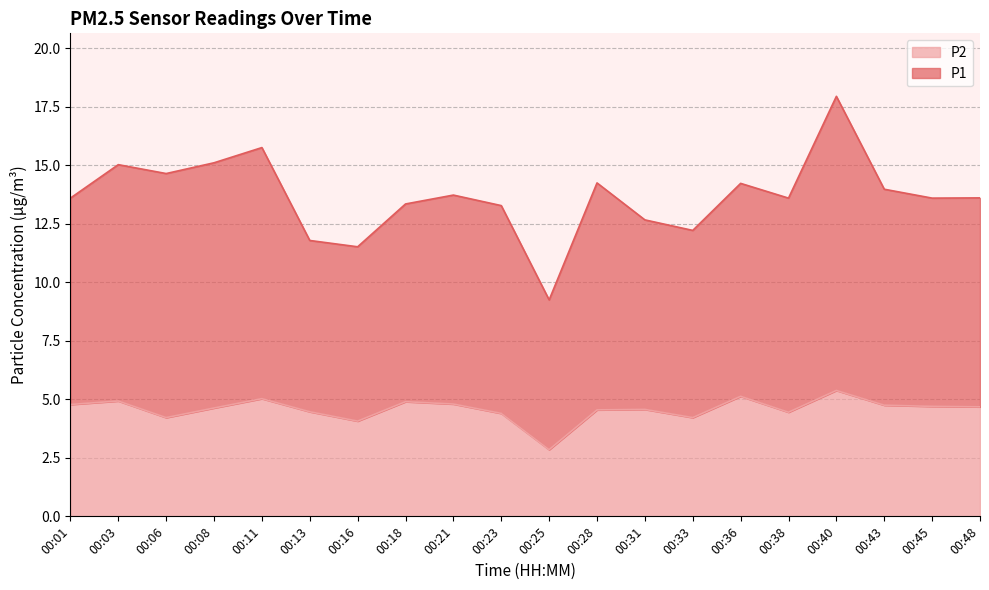

Reading left to right, extract all data points from this chart.

4.8	4.9	4.2	4.6	5.0	4.5	4.1	4.9	4.8	4.4	2.9	4.5	4.6	4.2	5.1	4.5	5.4	4.8	4.7	4.7